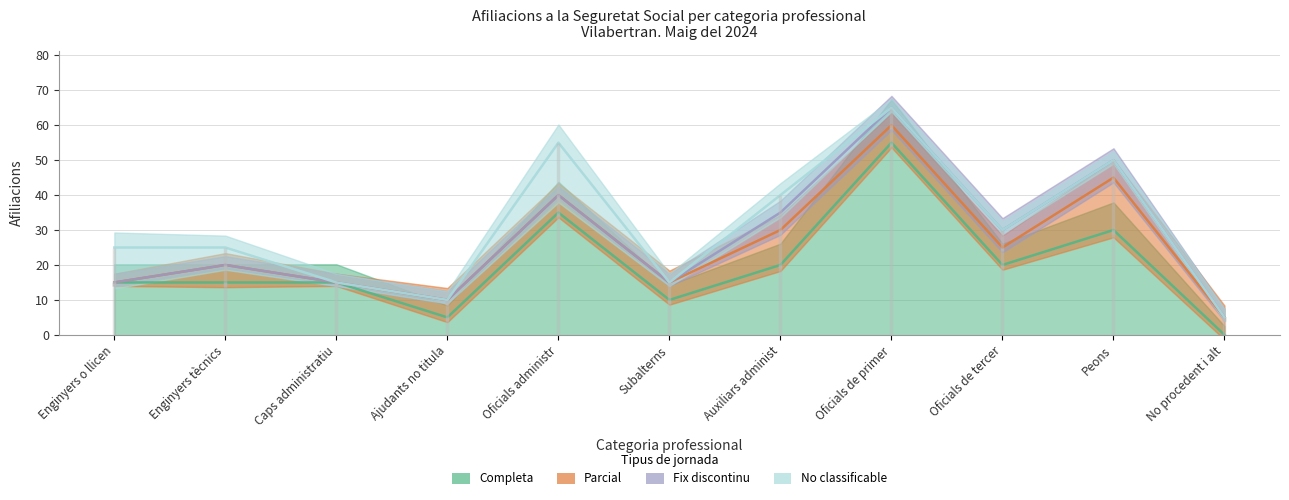

Reading left to right, extract all data points from this chart.

Completa: 15	15	15	5	35	10	20	55	20	30	0
Parcial: 0	5	0	5	5	5	10	5	5	15	5
Fix discontinu: 0	0	0	0	0	0	5	5	5	5	0
No classificable: 10	5	0	0	15	0	5	0	0	0	0